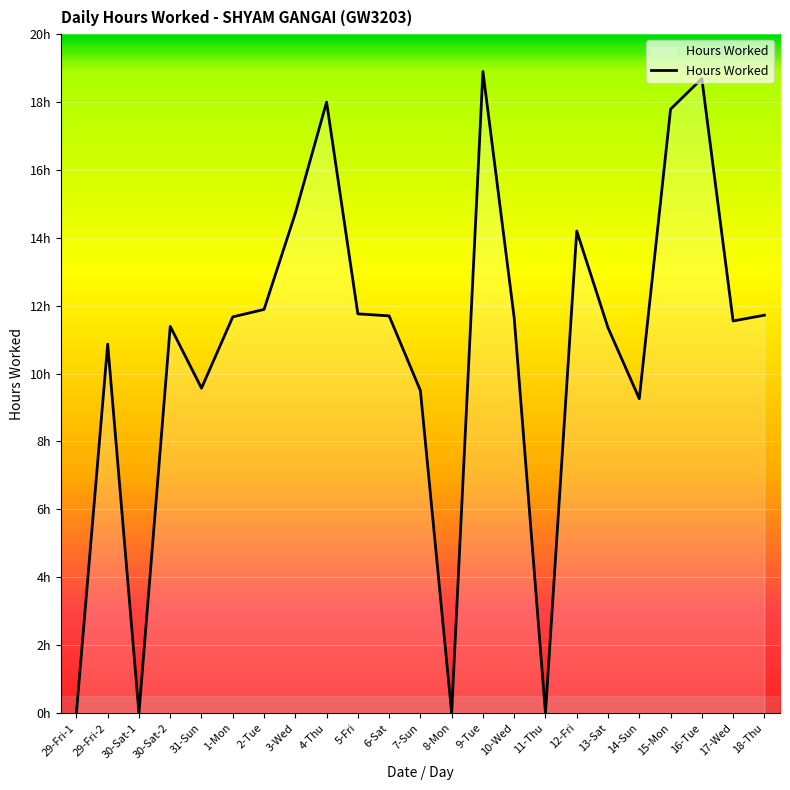

What is the difference between the second highest and minimum values?

18.7